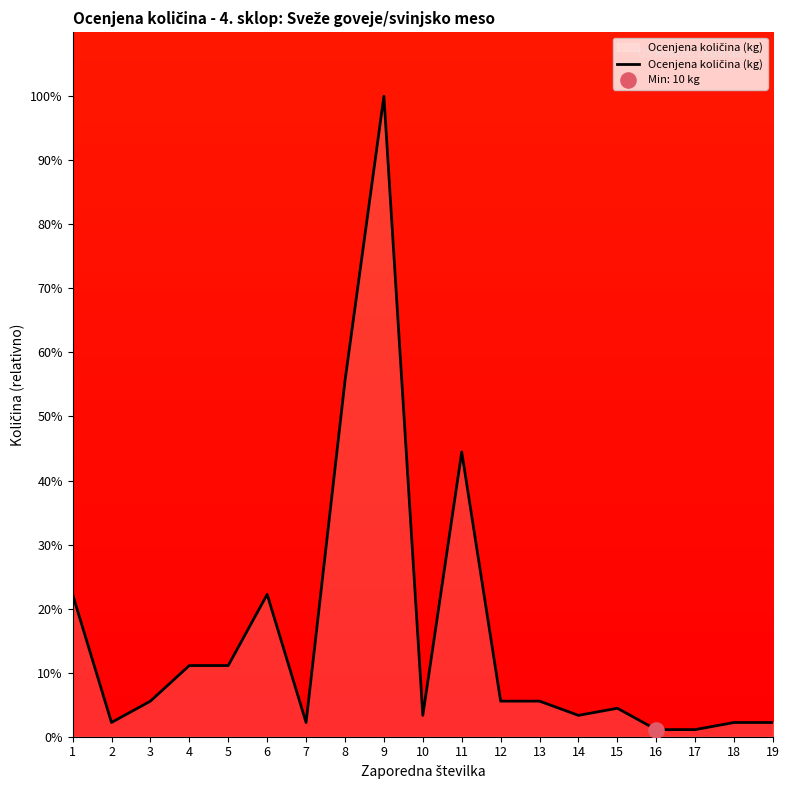

Approximately how many times larger is the value at 10 compared to 11?

0.1